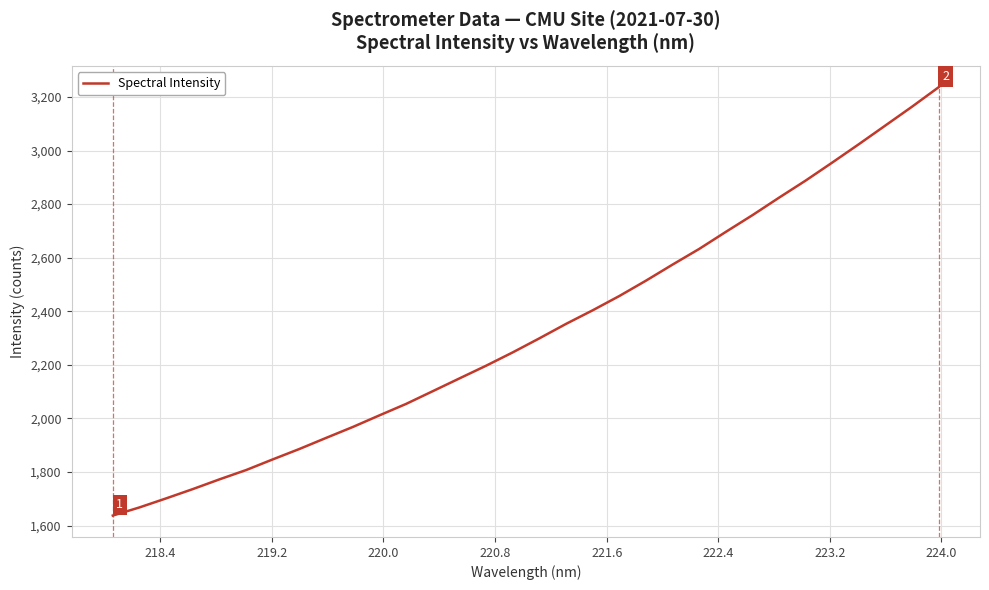

What is the smallest value displayed?

1637.3